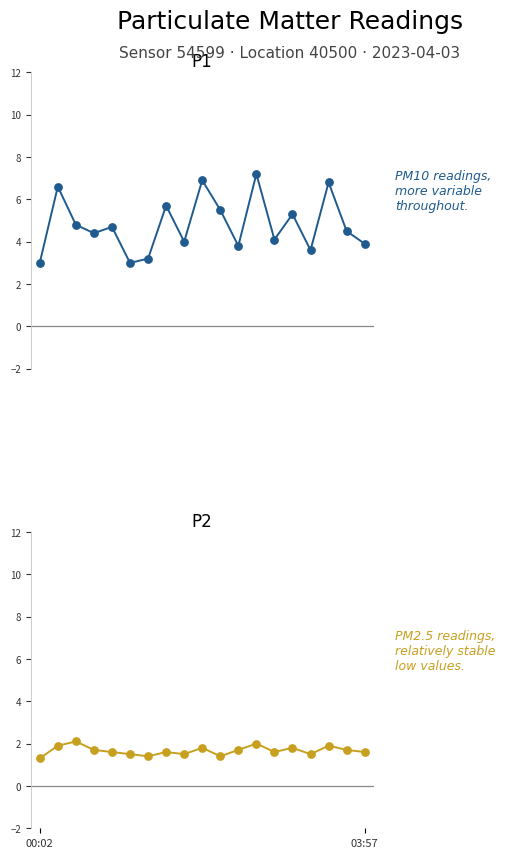

Which series has the largest total across all categories?

P1